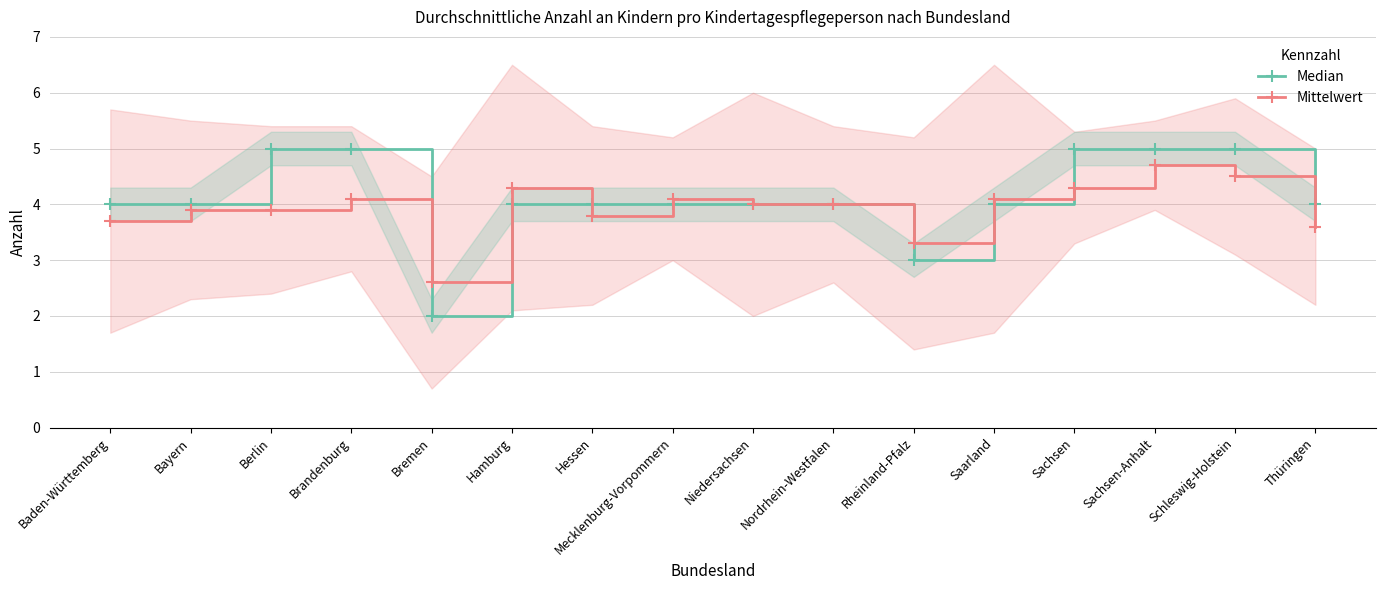

Between Berlin and Schleswig-Holstein, which is larger?

Berlin